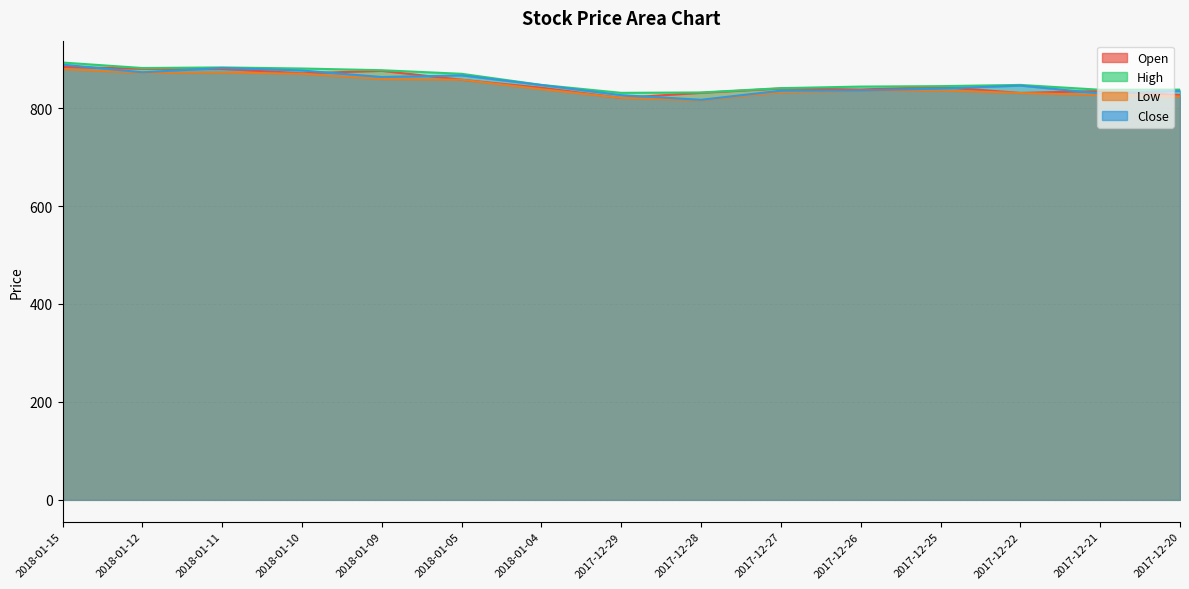

How many interior local peaks does the Close series have?

3